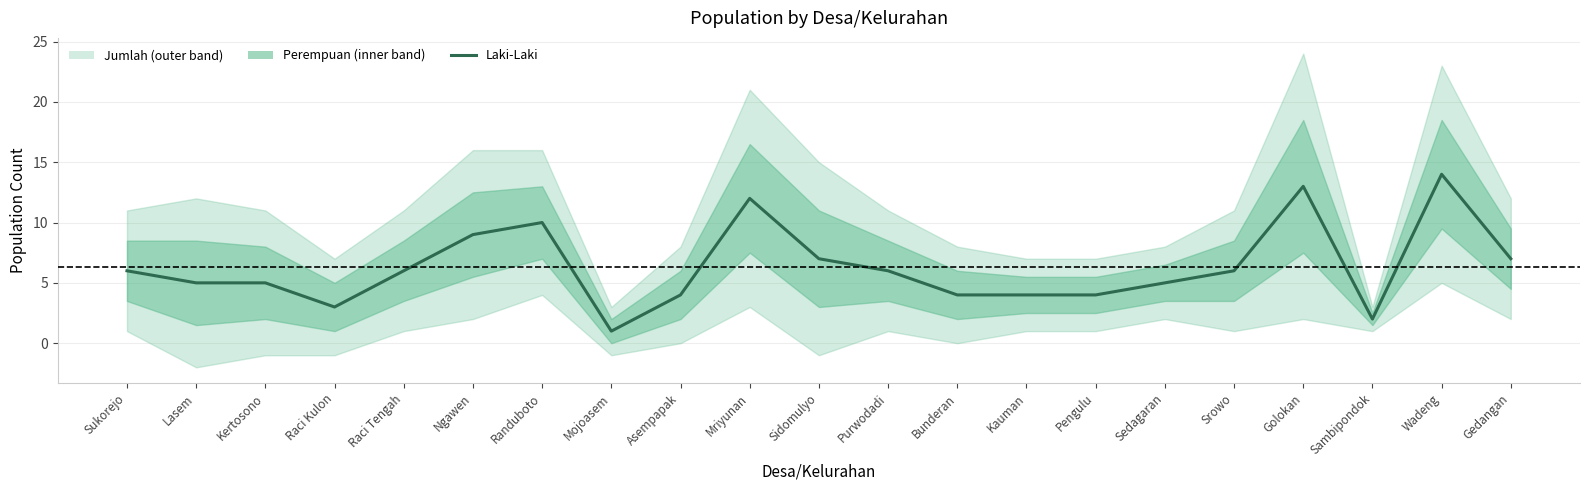

Reading left to right, list all the values displayed in this chart.

Sukorejo=6	Lasem=5	Kertosono=5	Raci Kulon=3	Raci Tengah=6	Ngawen=9	Randuboto=10	Mojoasem=1	Asempapak=4	Mriyunan=12	Sidomulyo=7	Purwodadi=6	Bunderan=4	Kauman=4	Pengulu=4	Sedagaran=5	Srowo=6	Golokan=13	Sambipondok=2	Wadeng=14	Gedangan=7